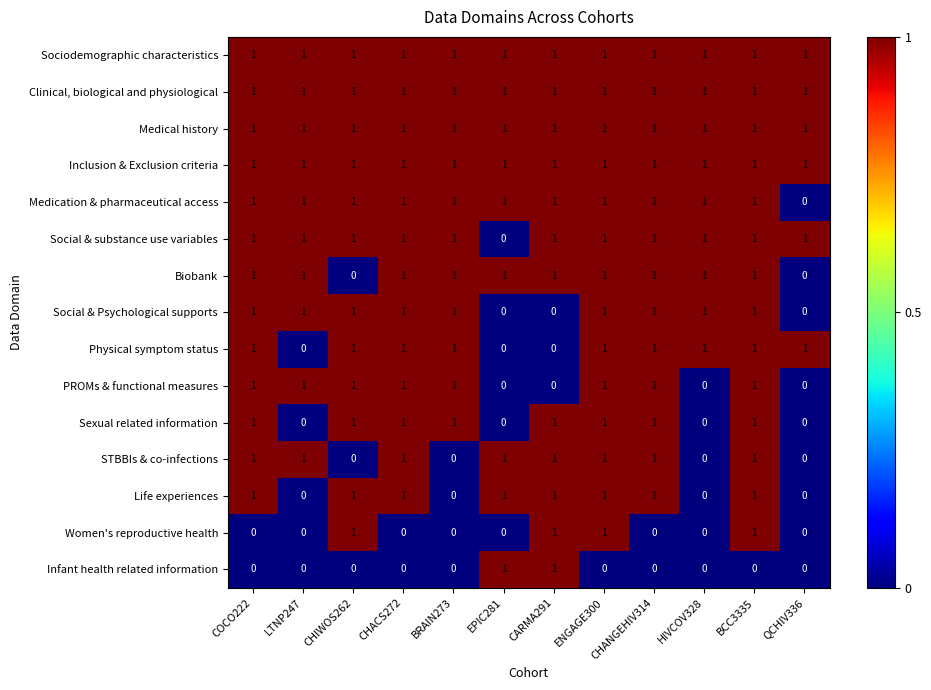

Is it true that Clinical, biological and physiological equals 1 at EPIC281?

True